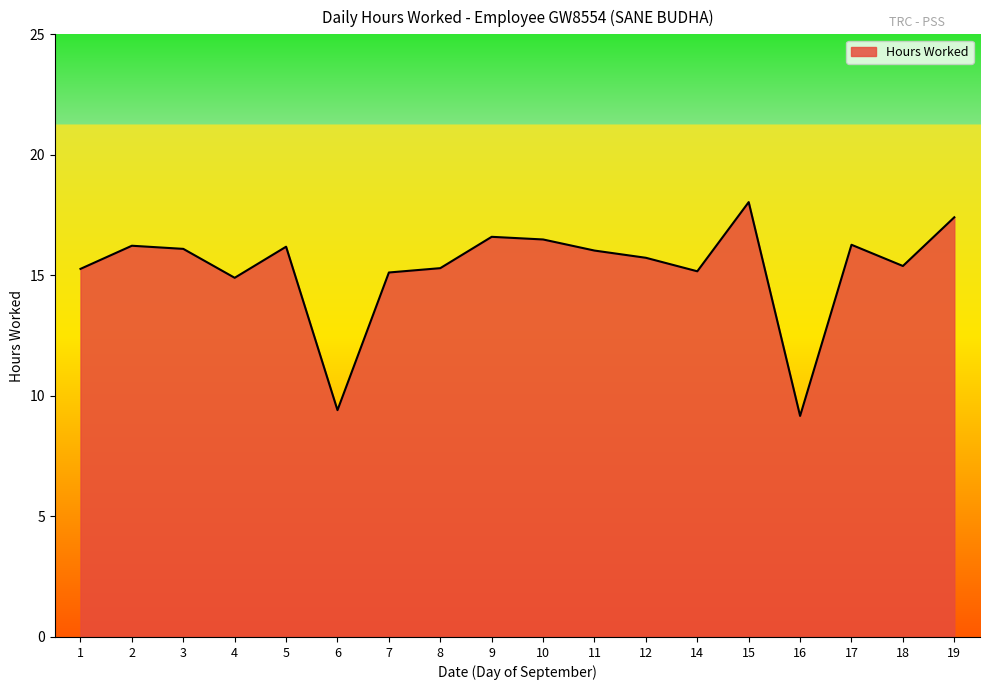

What is the difference between the maximum and minimum values?

8.9